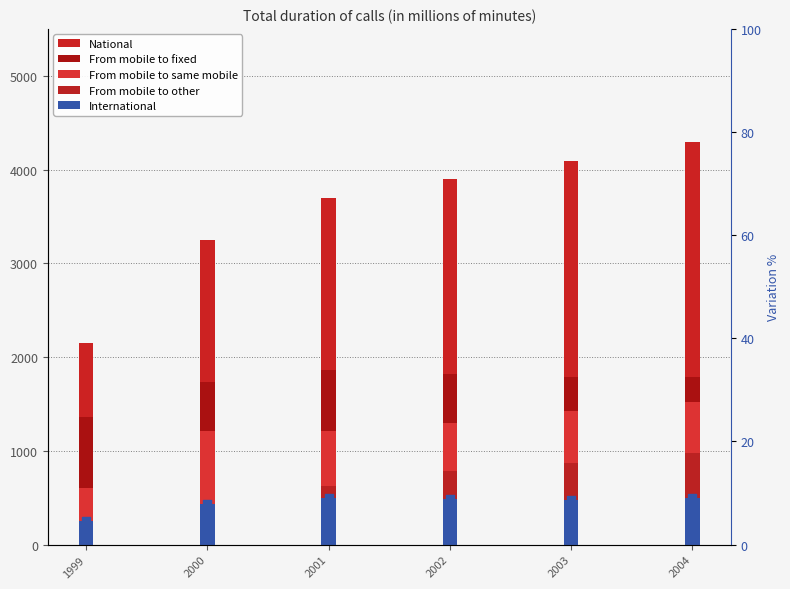

Which series contains the highest Y value?

National